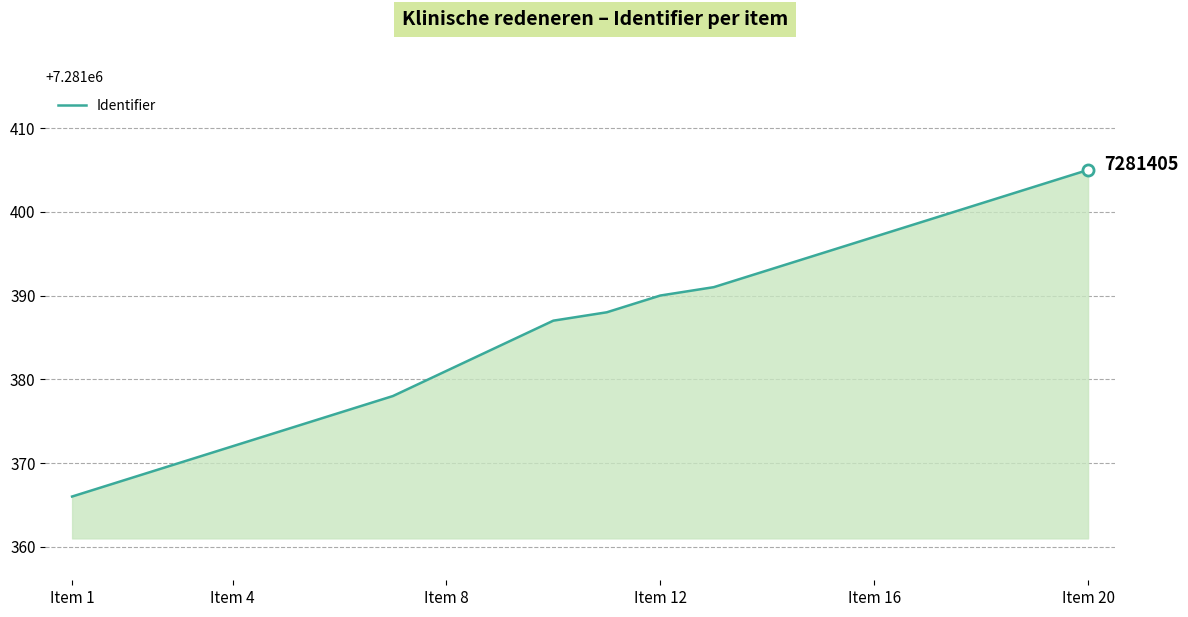

What is the difference between the maximum and minimum values?

39